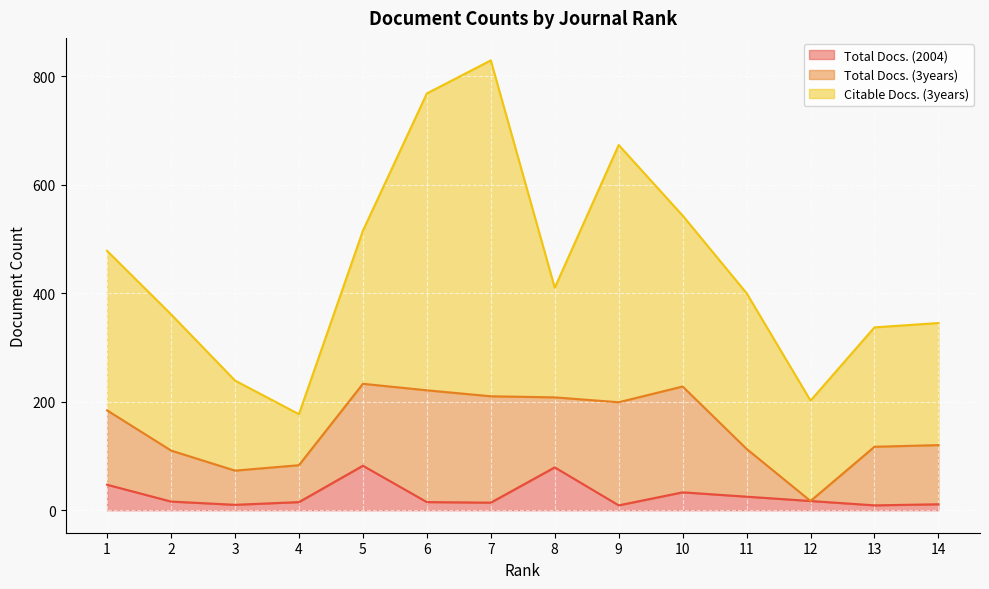

What are all the series names shown in the legend?

Total Docs. (2004), Total Docs. (3years), Citable Docs. (3years)